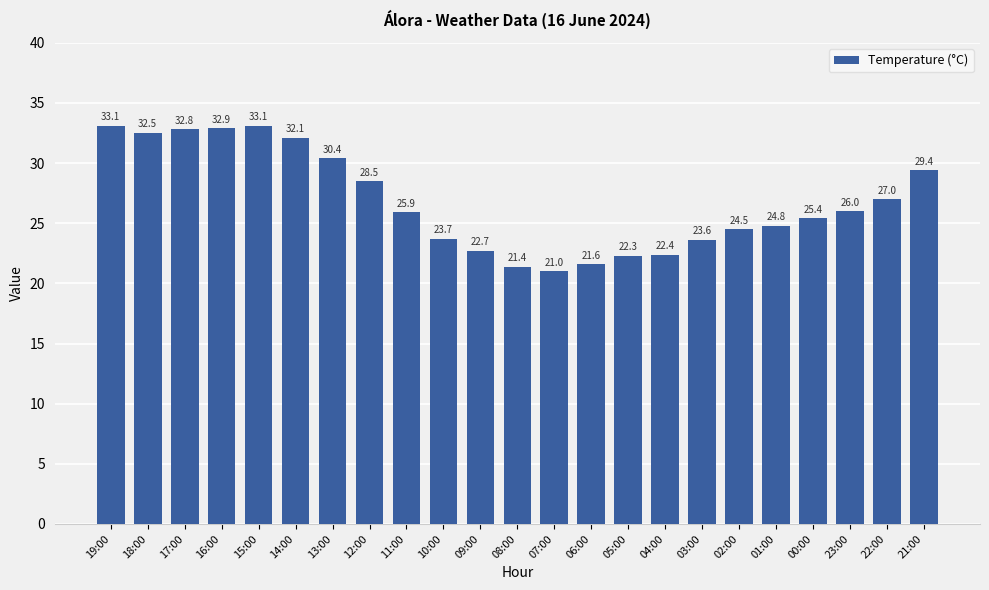

Which has a higher value, 07:00 or 16:00?

16:00